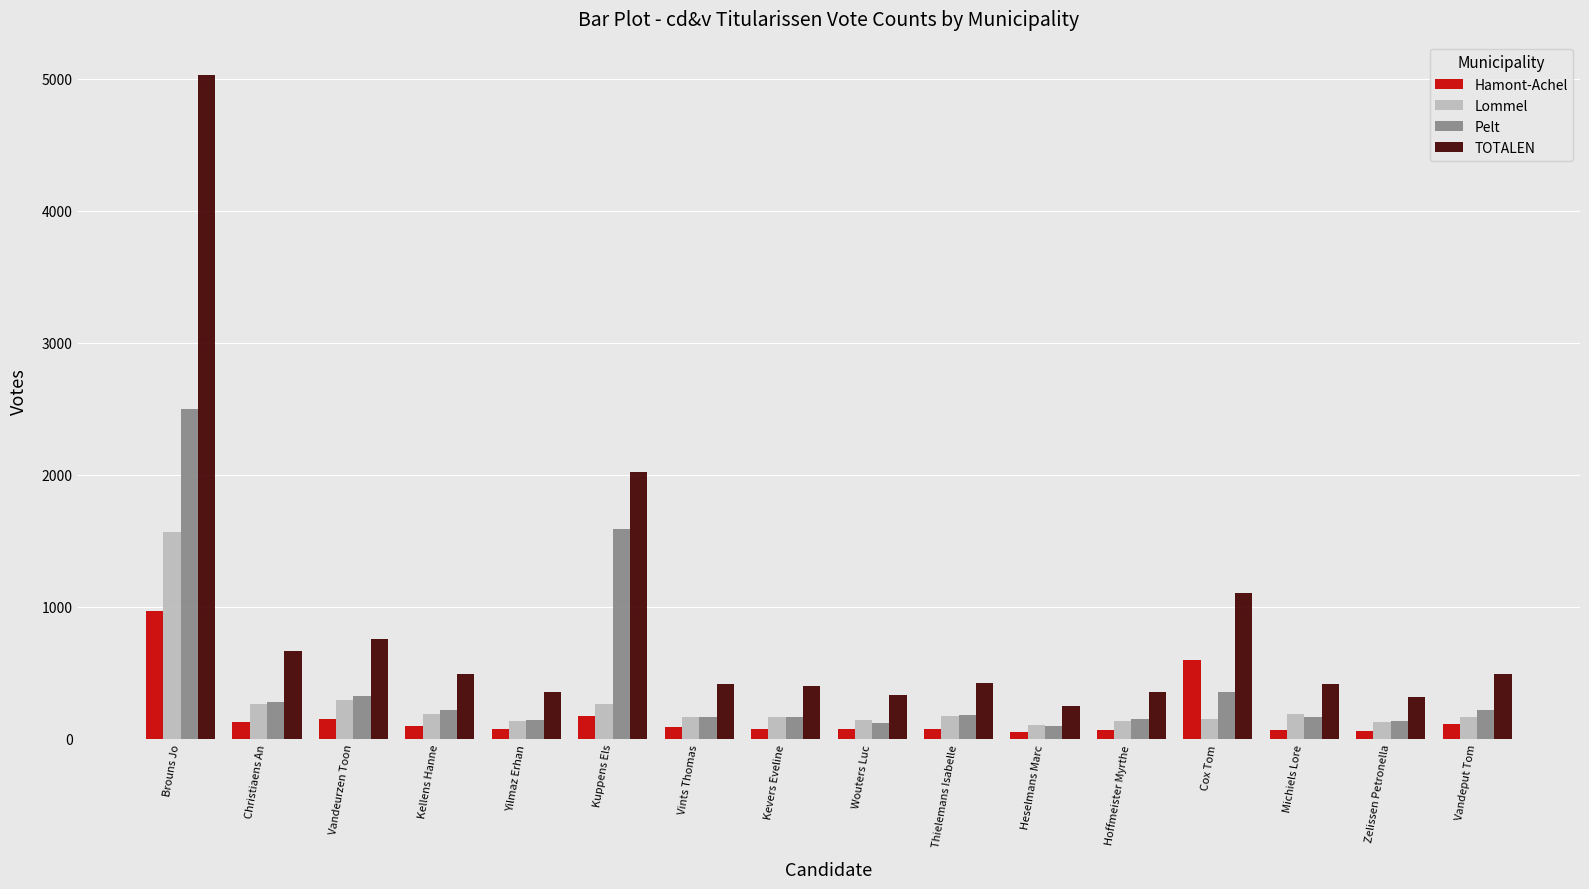

At which category is the sum across all series the highest?

Brouns Jo